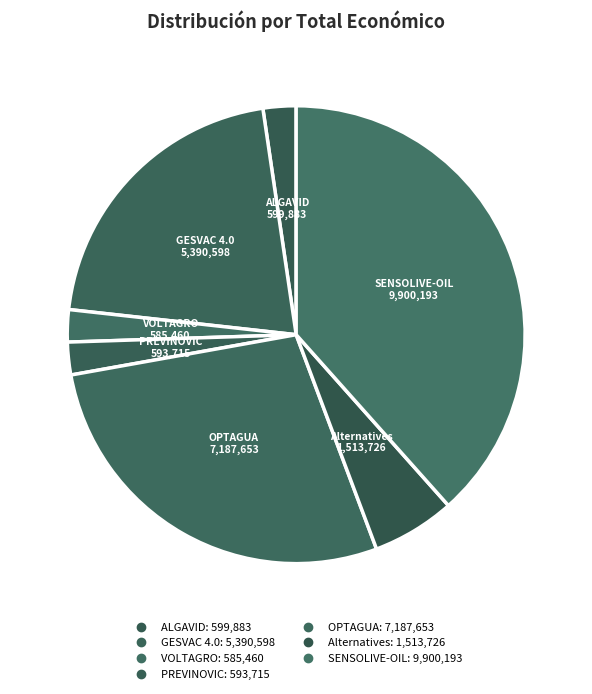

How many segments does this pie chart have?

7